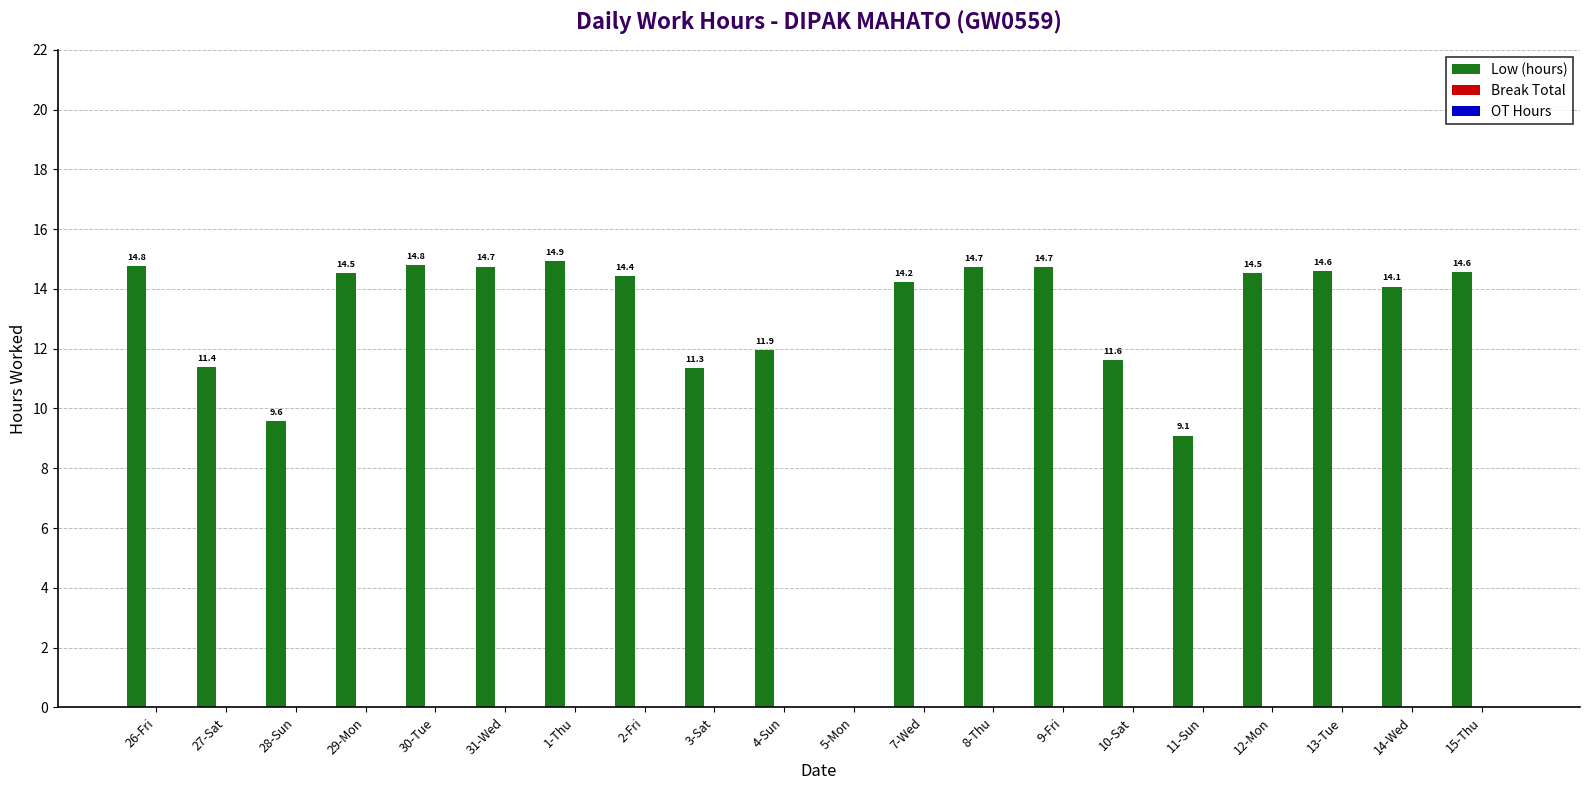

What is the greatest value displayed?

14.9